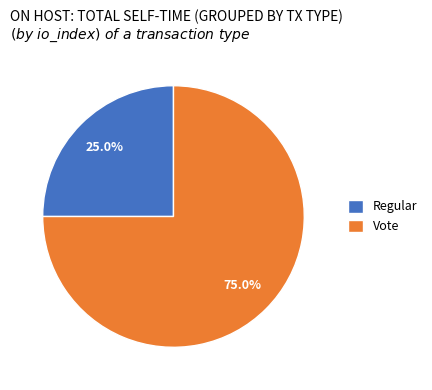

How many slices are in this pie chart?

2